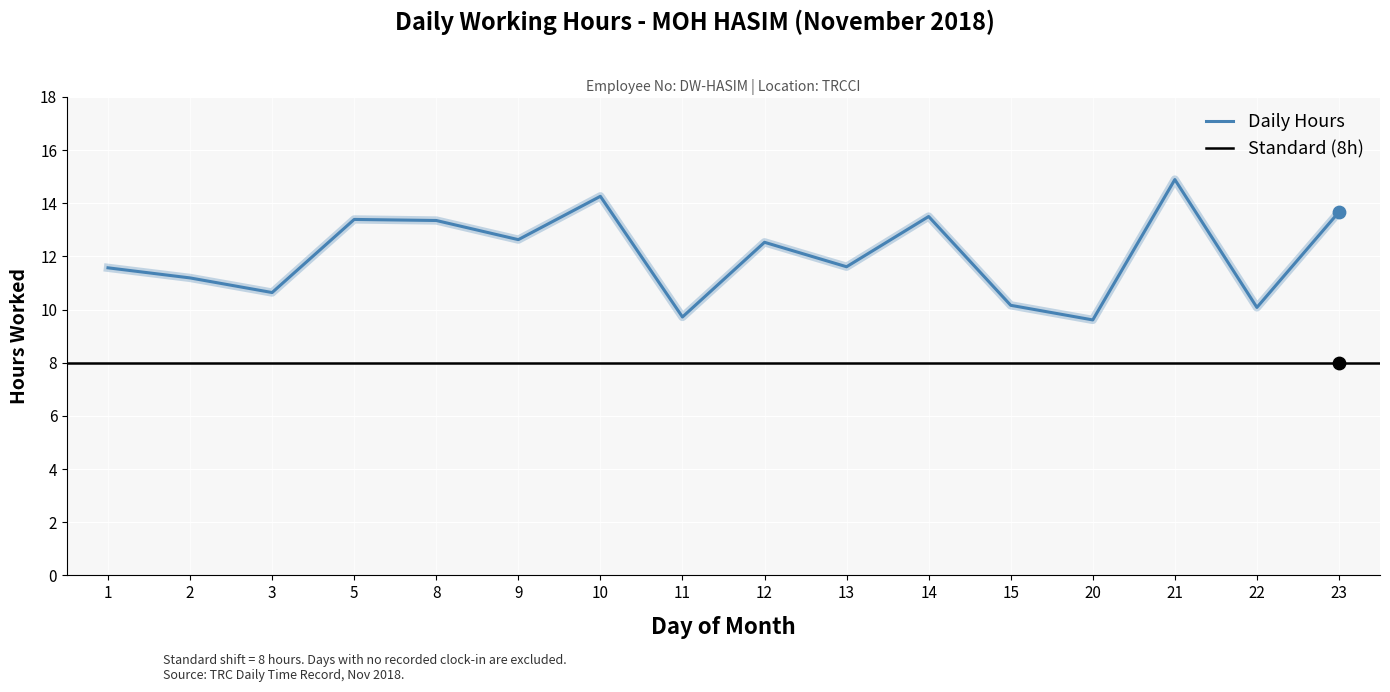

What is the change in value from 9 to 22?

-2.6